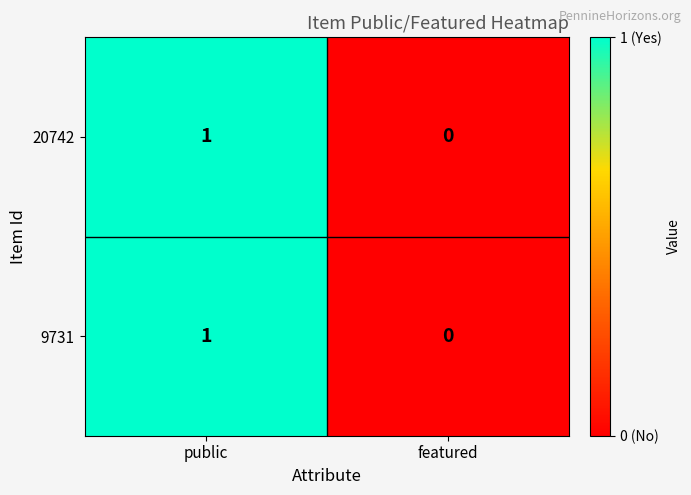

Where is 9731 nearest to the value 0?

featured